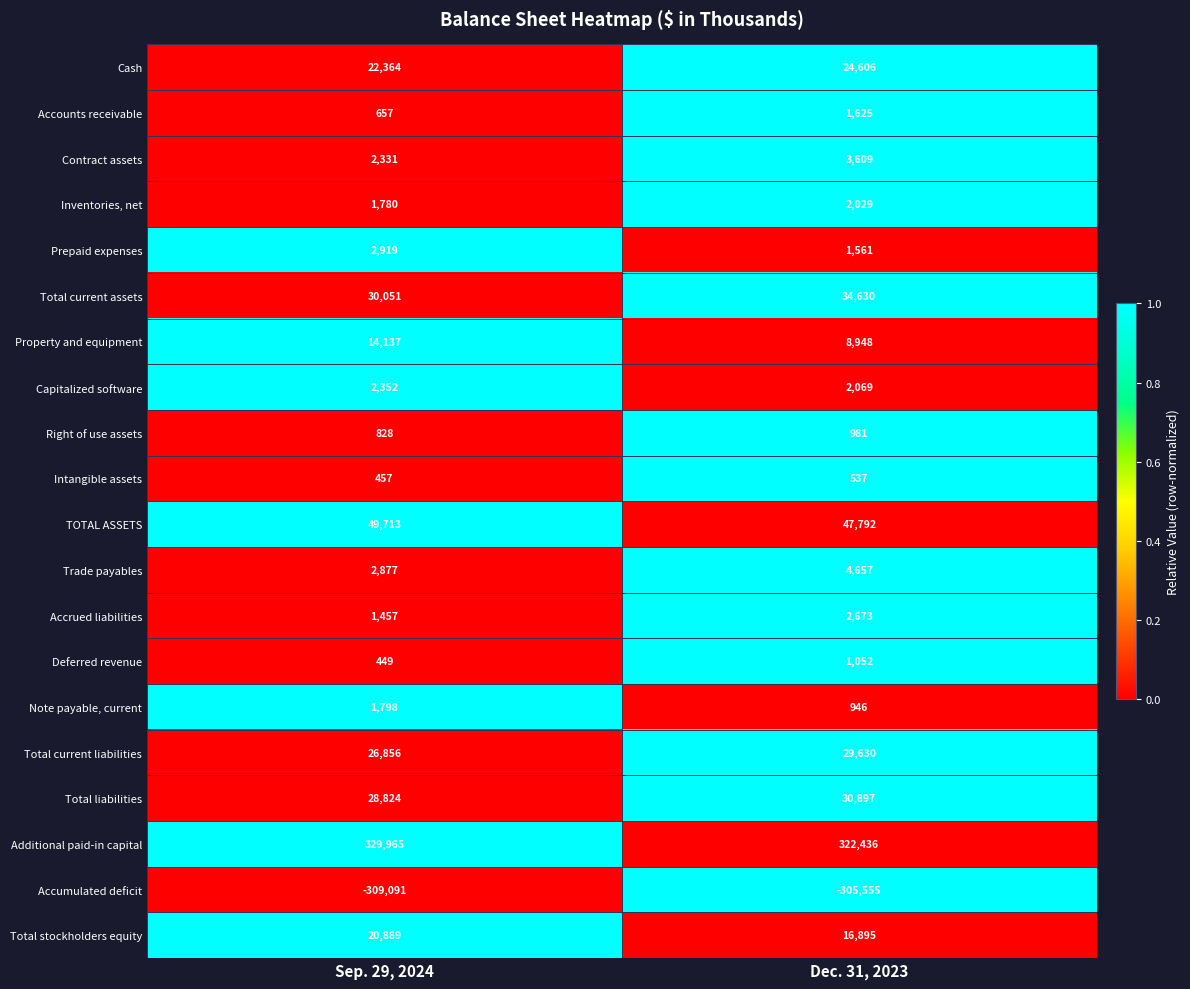

At which category does the chart reach its minimum across all series?

Sep. 29, 2024